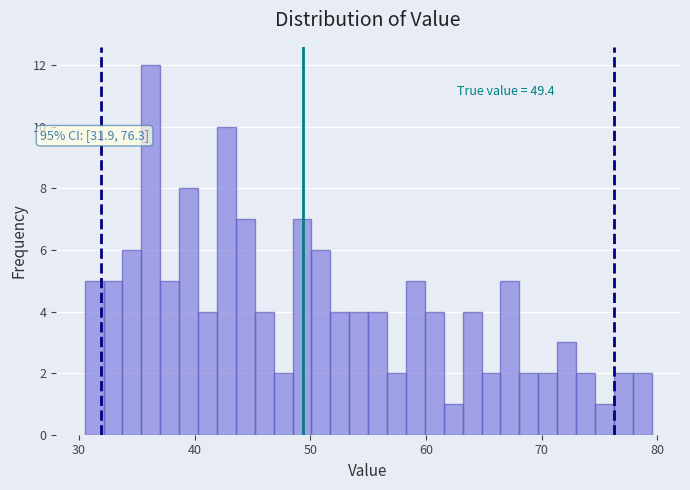

Read against the x-axis, roughly where is the centre of the tallest bar?

36